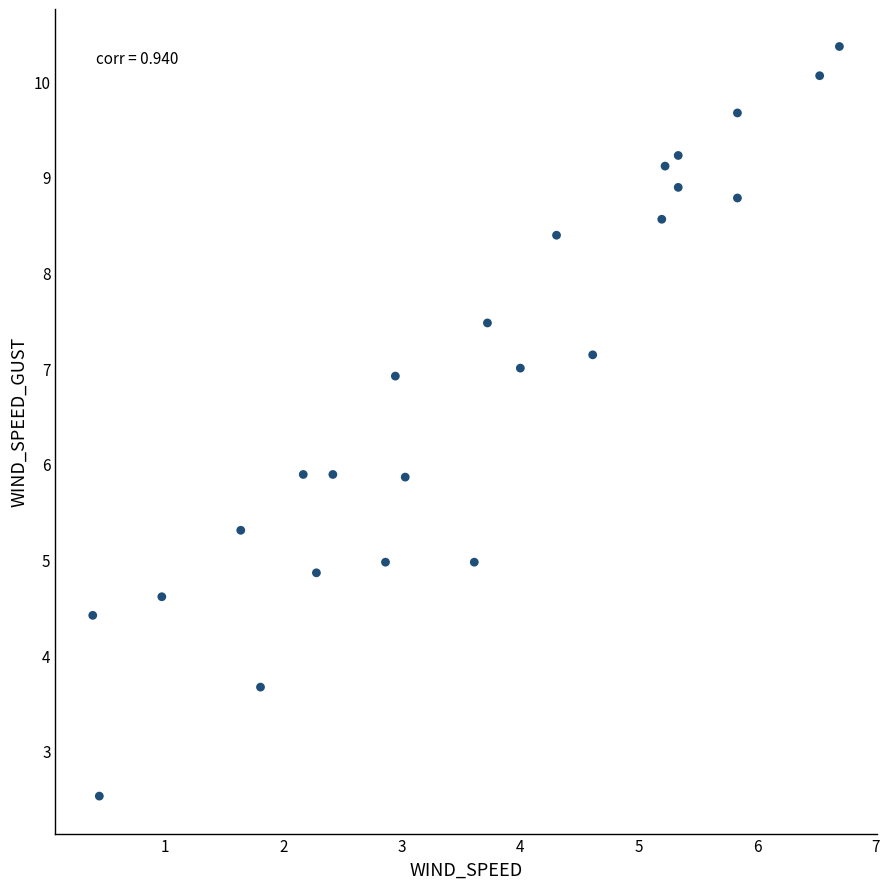

What is the range of X values (max minus min)?

6.3